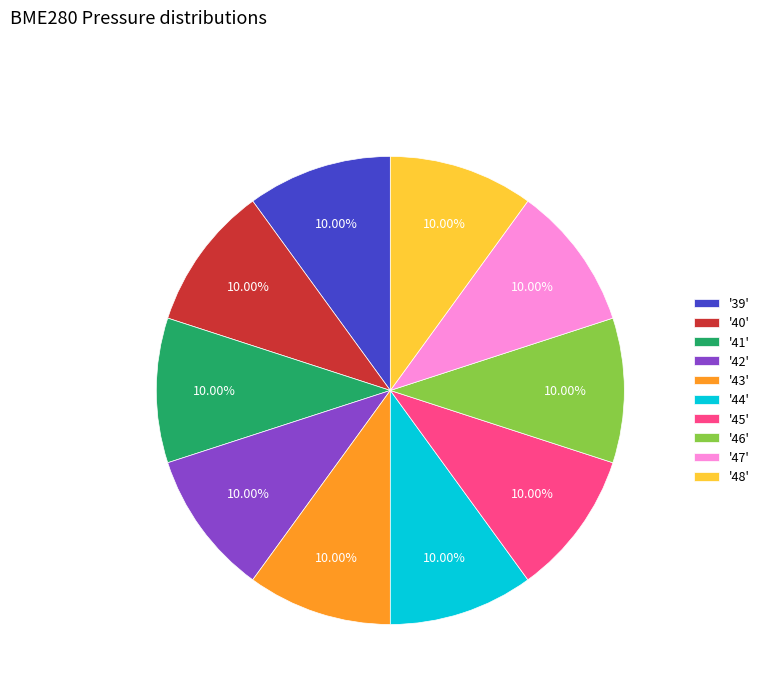

Is there a majority slice in this chart?

No